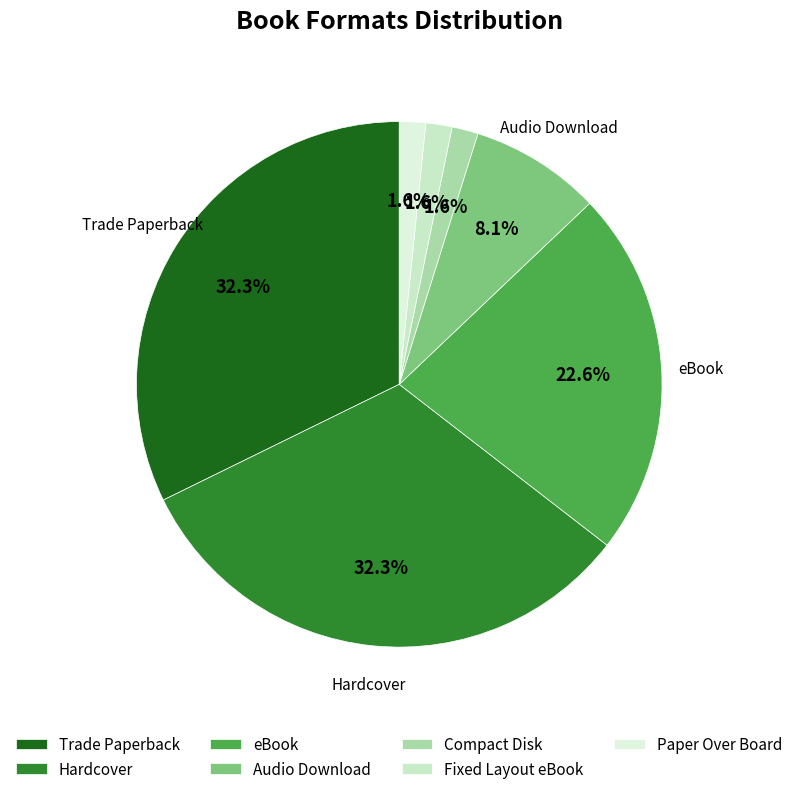

Which slice is the largest?

Trade Paperback